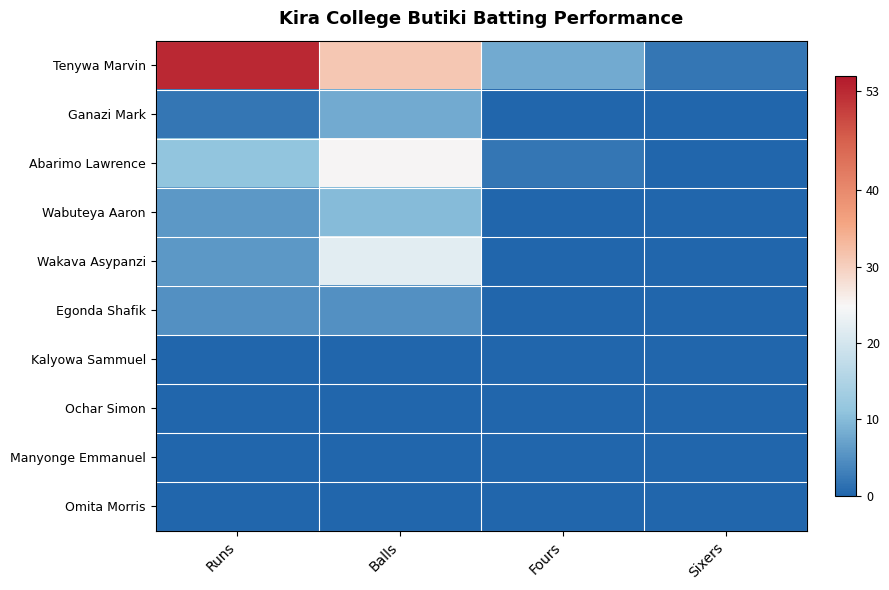

Reading left to right, what are all the values shown in this chart?

Tenywa Marvin: Runs=53	Balls=31	Fours=8	Sixers=2
Ganazi Mark: Runs=2	Balls=8	Fours=0	Sixers=0
Abarimo Lawrence: Runs=11	Balls=25	Fours=2	Sixers=0
Wabuteya Aaron: Runs=6	Balls=10	Fours=0	Sixers=0
Wakava Asypanzi: Runs=6	Balls=22	Fours=0	Sixers=0
Egonda Shafik: Runs=5	Balls=5	Fours=0	Sixers=0
Kalyowa Sammuel: Runs=0	Balls=0	Fours=0	Sixers=0
Ochar Simon: Runs=0	Balls=0	Fours=0	Sixers=0
Manyonge Emmanuel: Runs=0	Balls=0	Fours=0	Sixers=0
Omita Morris: Runs=0	Balls=0	Fours=0	Sixers=0